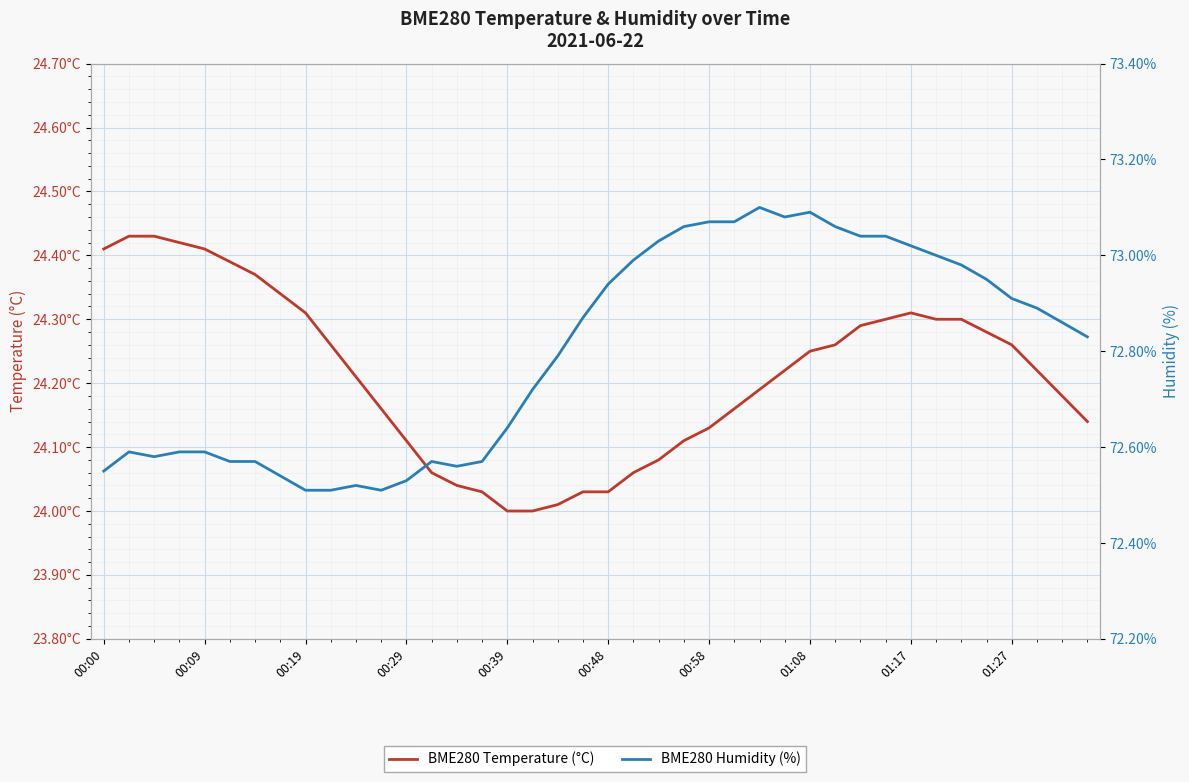

What is the maximum value for BME280 Humidity (%)?

73.1